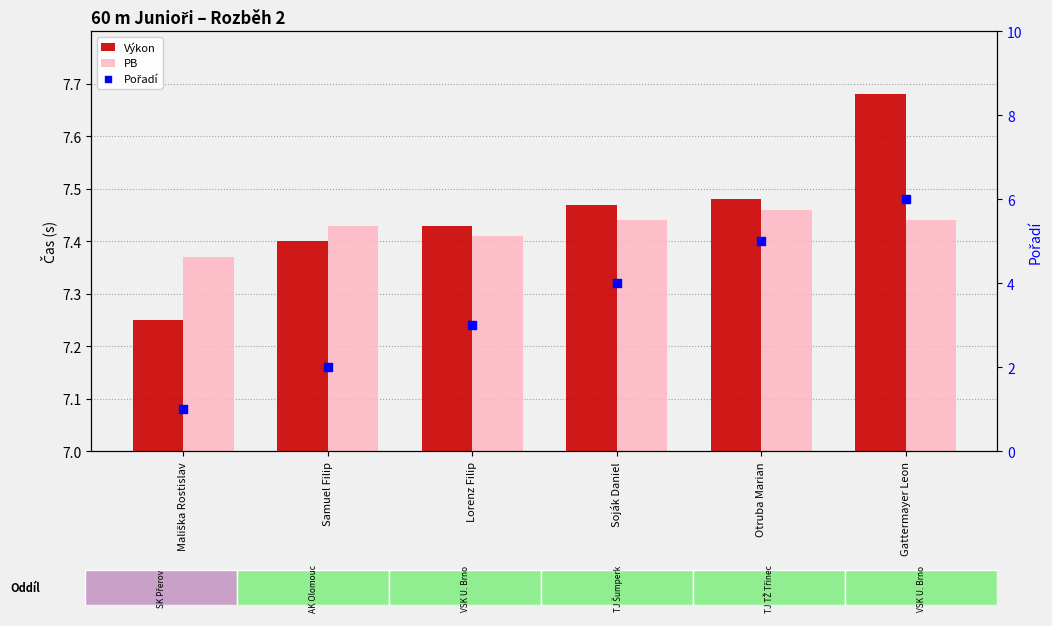

Which series has the largest total across all categories?

Výkon